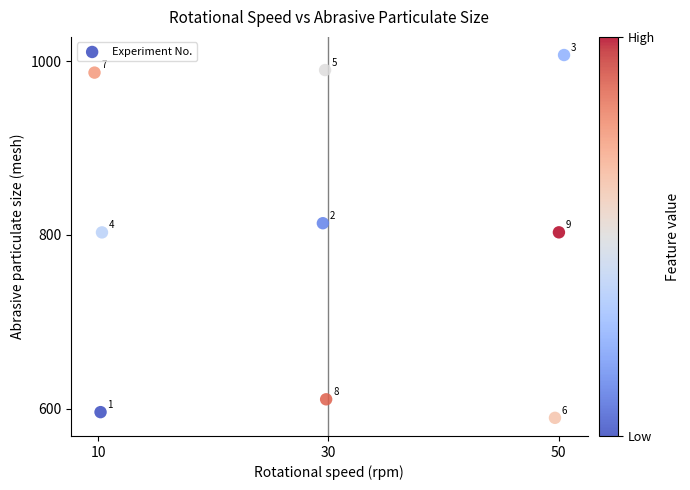

What is the average Y value?

800.0